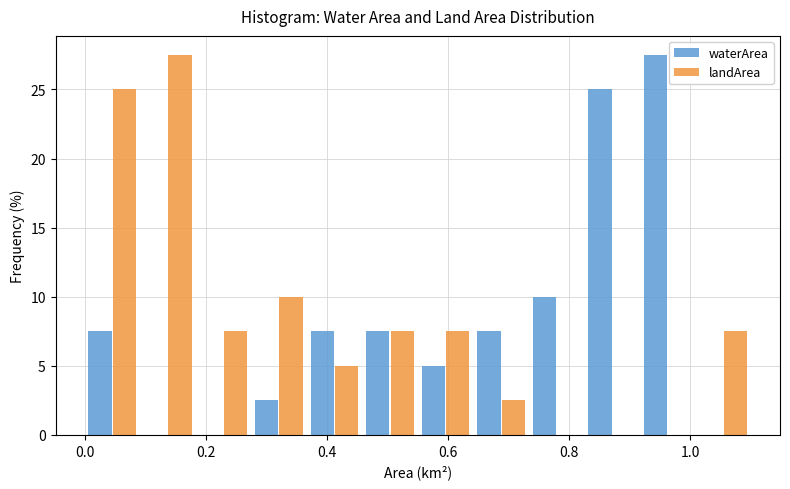

In the landArea series, which range on the x-axis has the tallest bar?

0.10 to 0.18